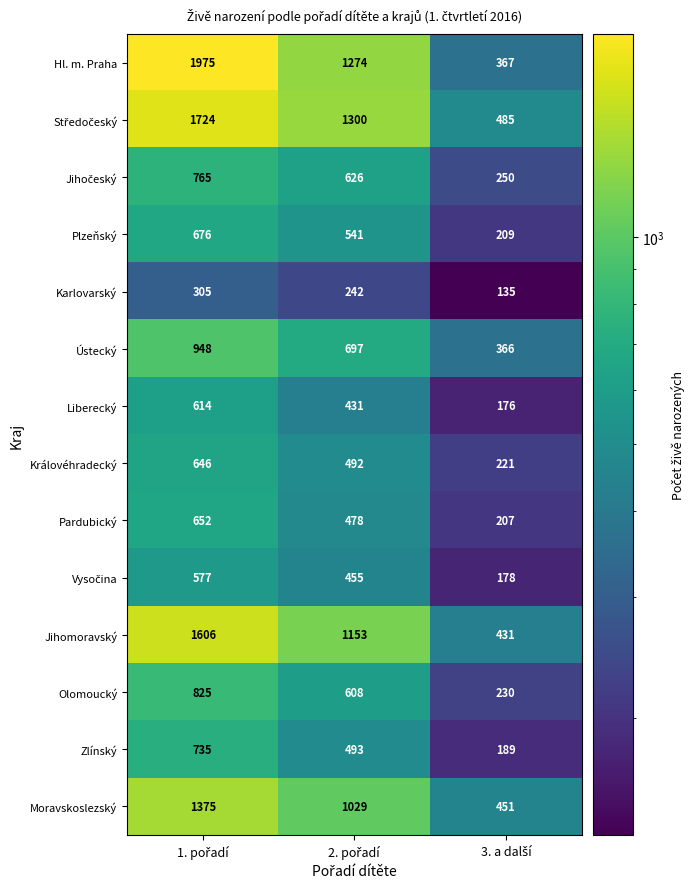

Count the Hl. m. Praha values in the range 367 to 1975.

3